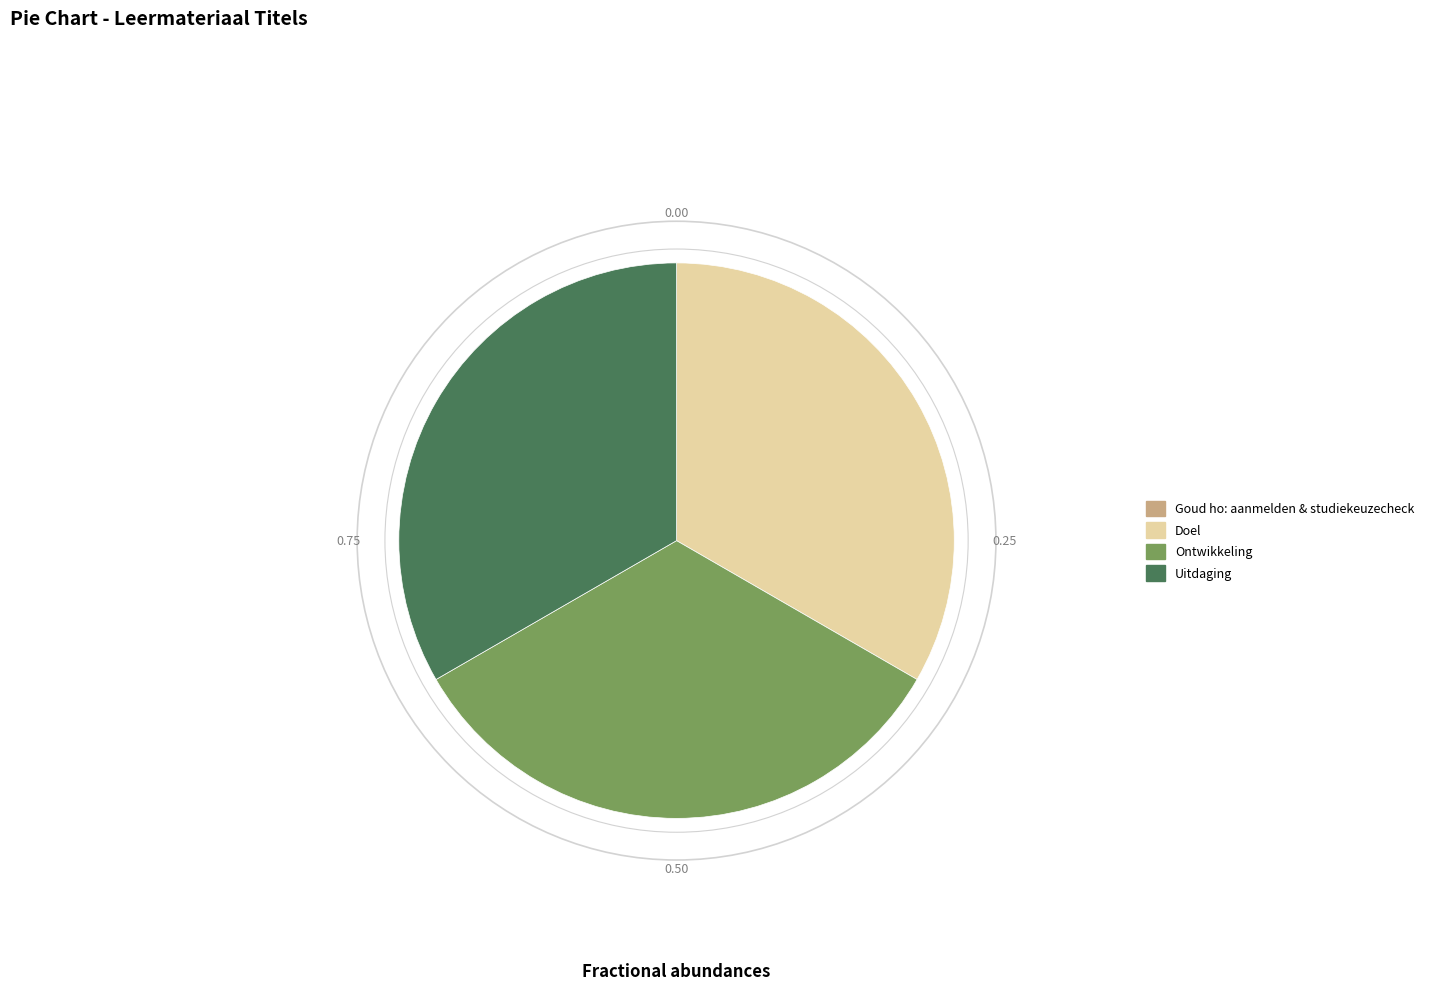

Does Doel represent more than half of the total?

No